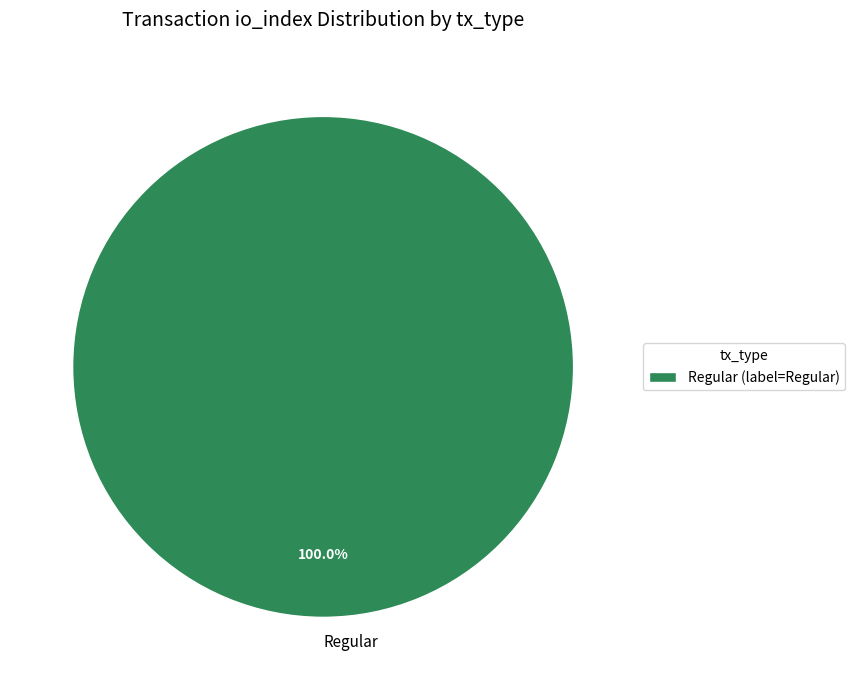

How many slices are in this pie chart?

1